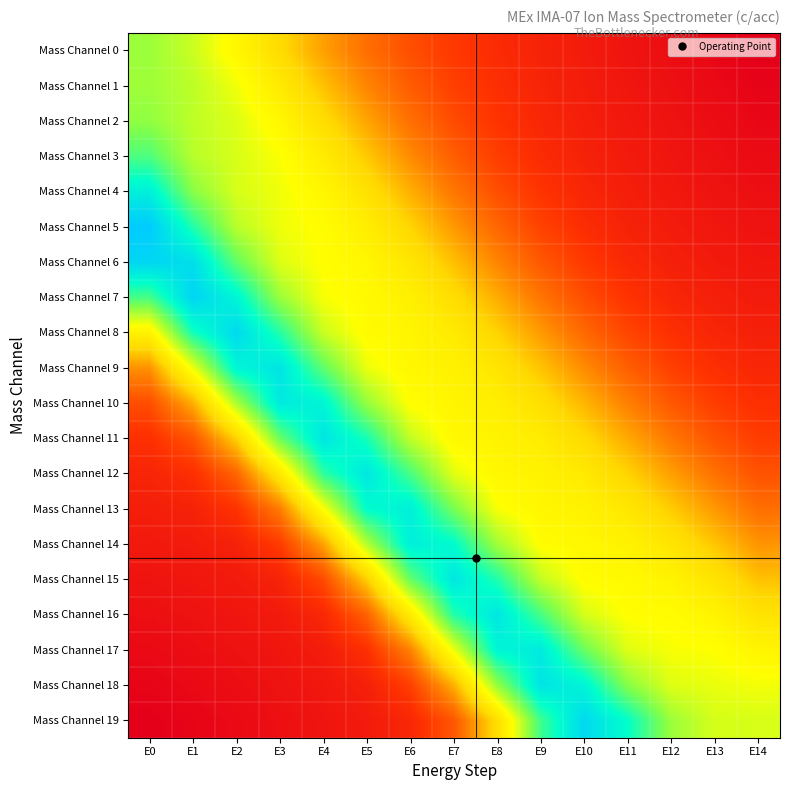

Count the number of data series in this chart.

20